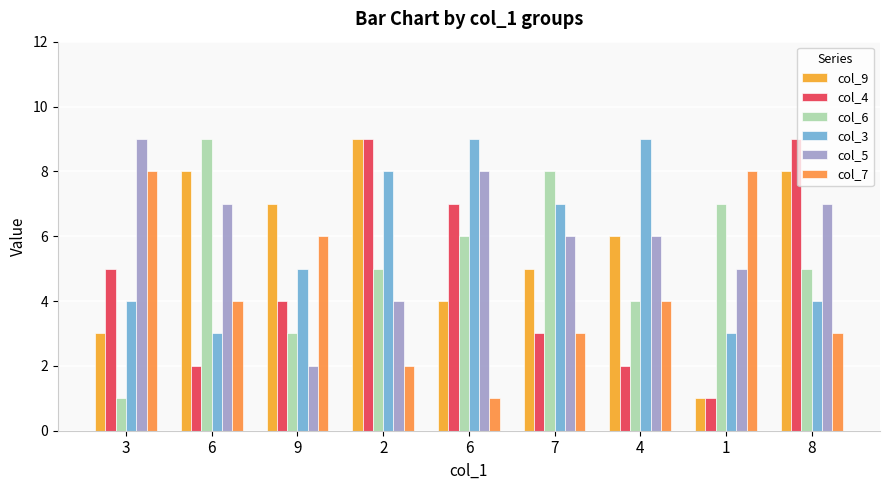

At how many categories does at least one series exceed 2?

9